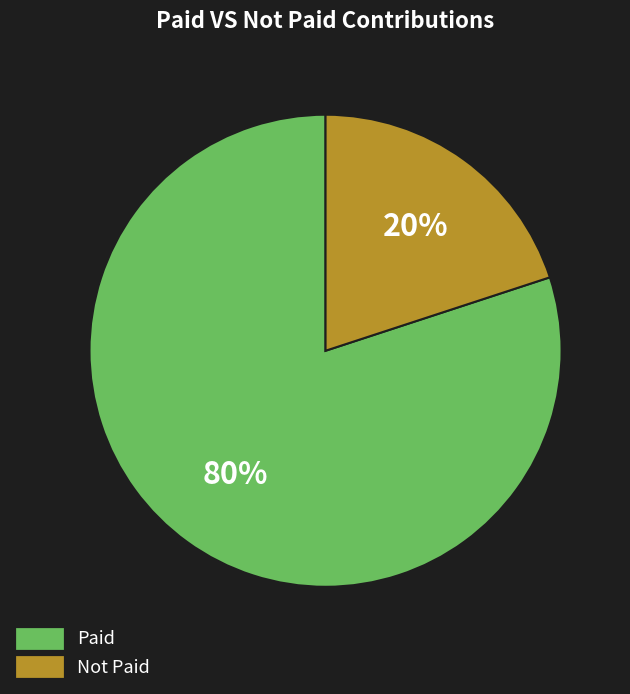

How many slices are in this pie chart?

2